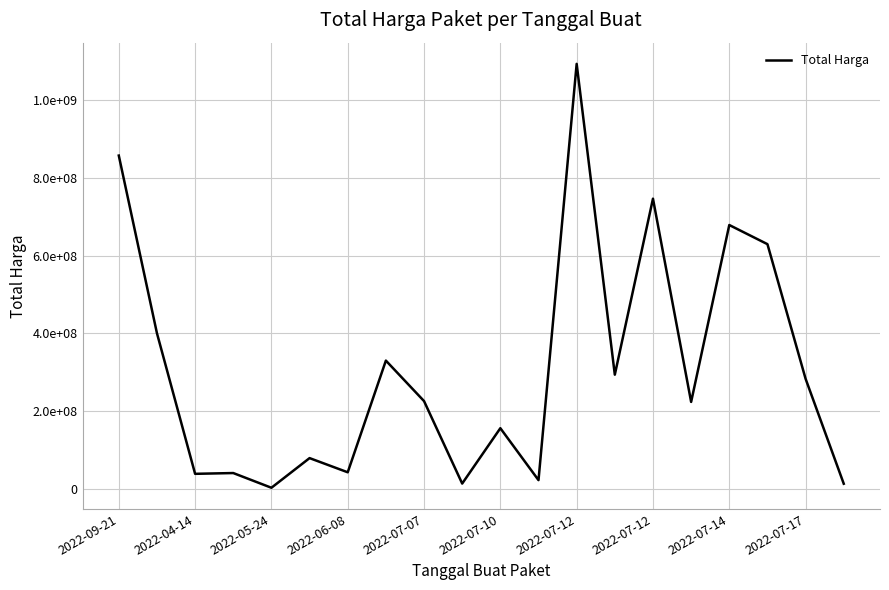

Does the chart have visible grid lines?

Yes